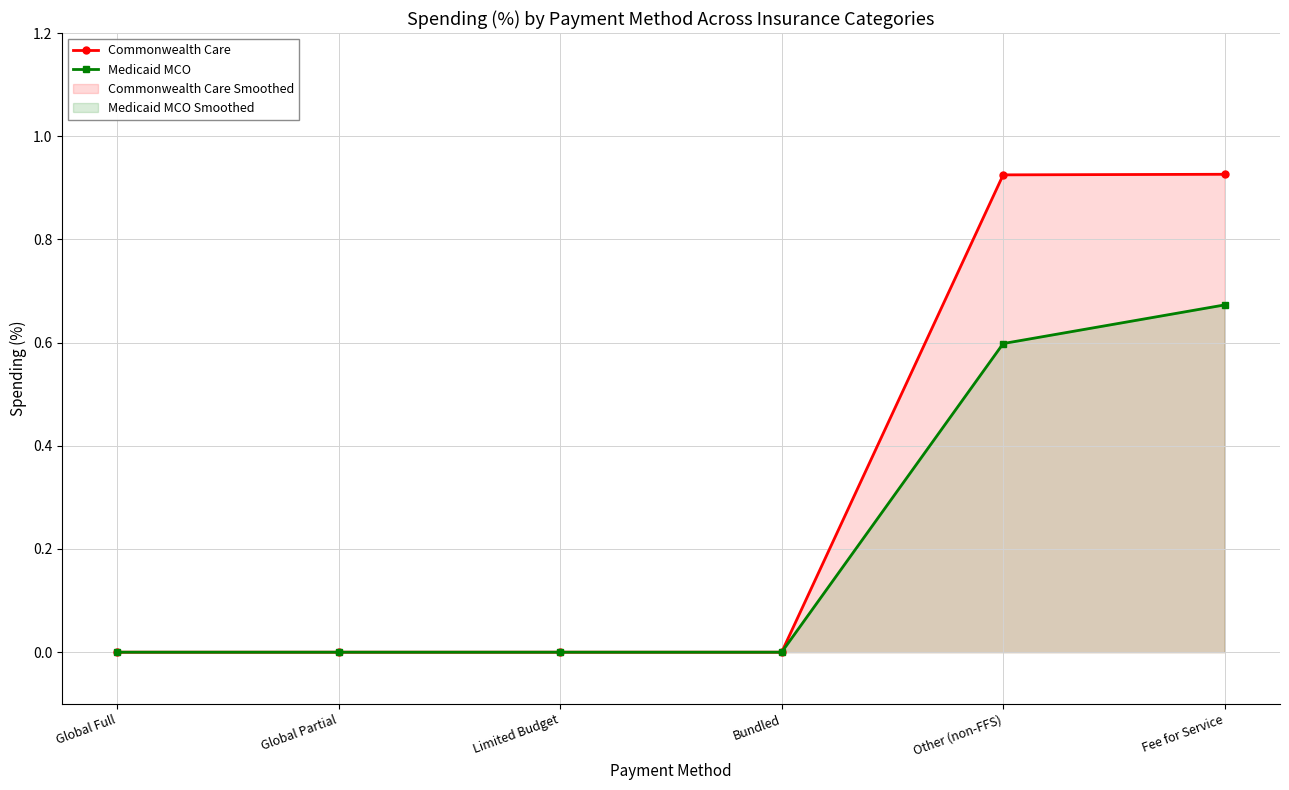

True or false: Medicaid MCO and Commonwealth Care intersect in this chart.

False